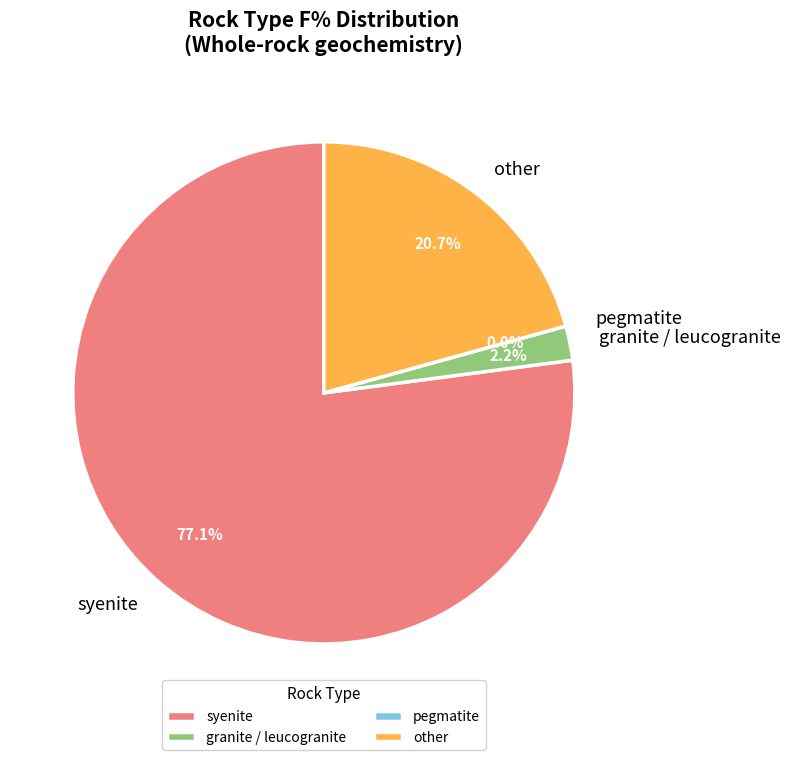

Is it true that alkaline pegmtite? is 1% of the pie?

False